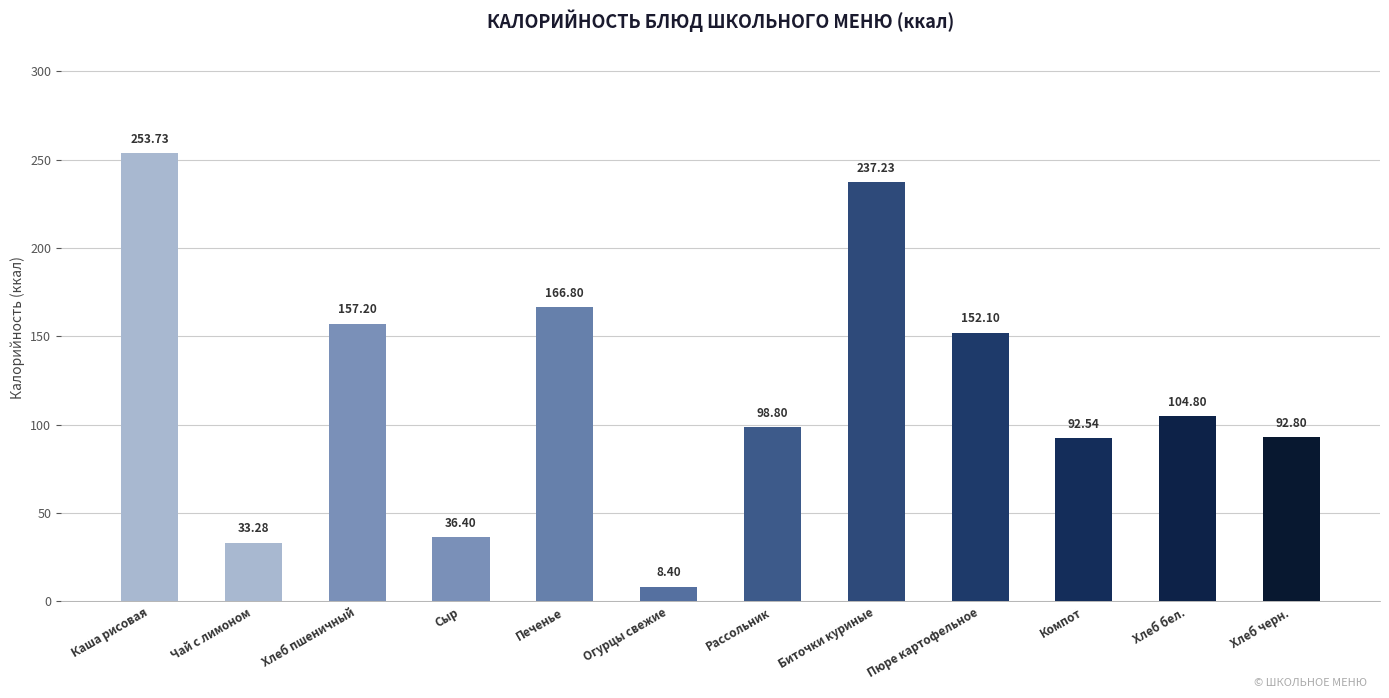

List the labels in order of value, largest first.

Каша рисовая, Биточки куриные, Печенье, Хлеб пшеничный, Пюре картофельное, Хлеб бел., Рассольник, Хлеб черн., Компот, Сыр, Чай с лимоном, Огурцы свежие